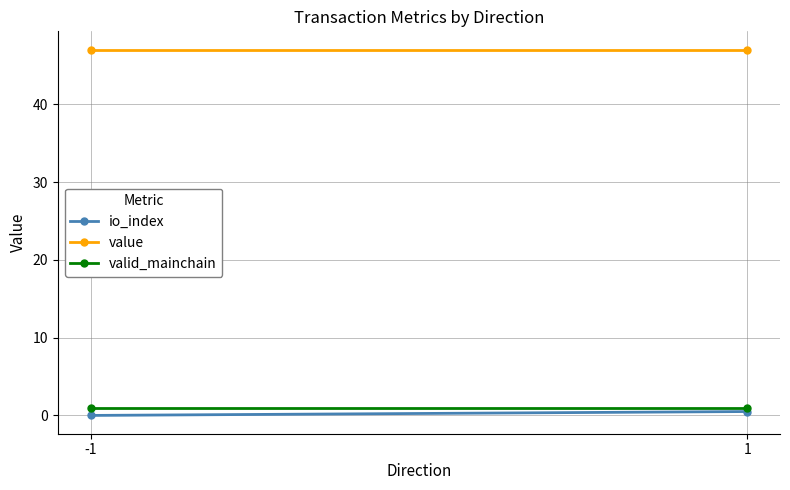

At which label does value reach its minimum?

-1